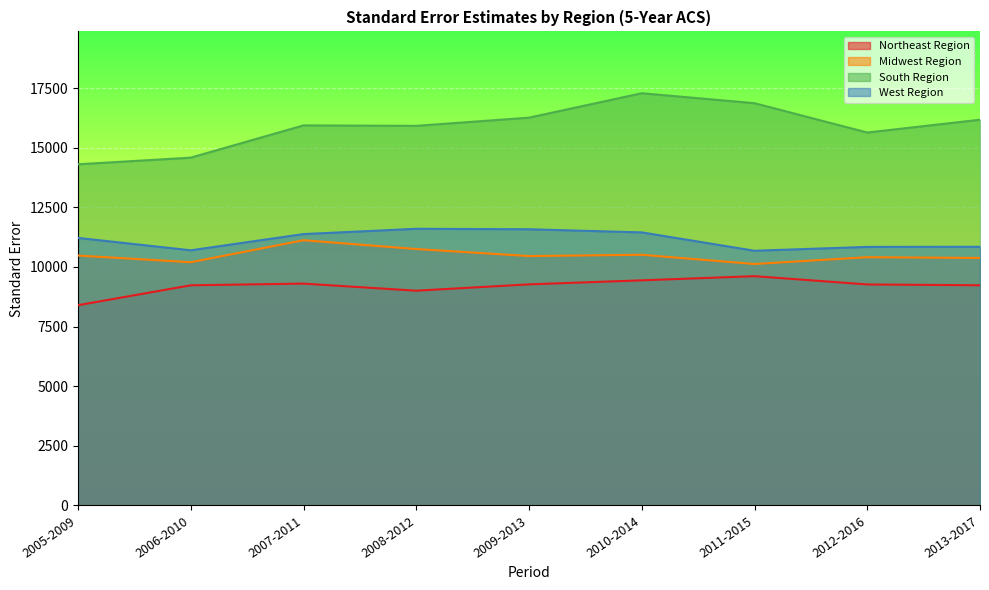

What is the sum of all South Region values?

142939.4